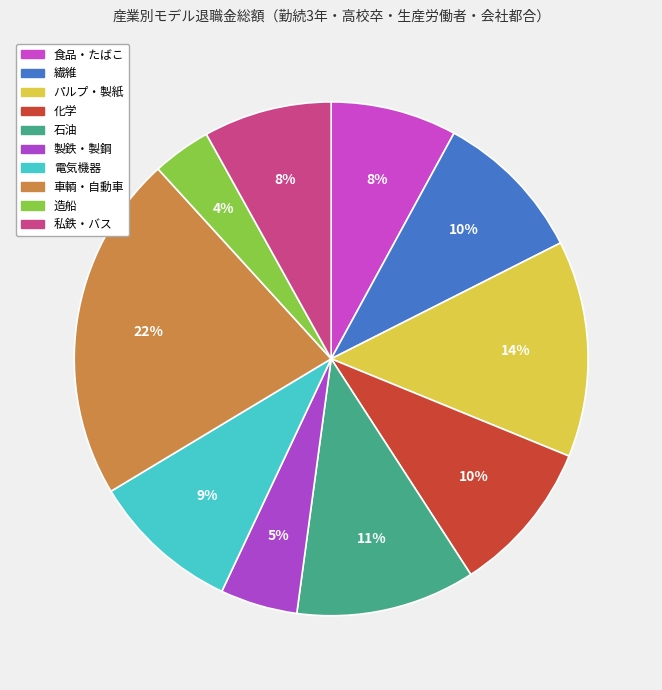

Count the number of slices in the pie.

10